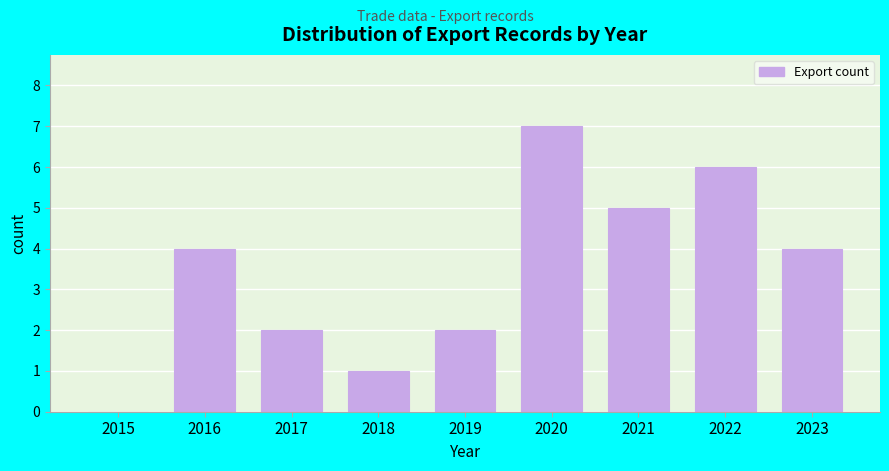

Reading left to right, extract all data points from this chart.

2015=0	2016=4	2017=2	2018=1	2019=2	2020=7	2021=5	2022=6	2023=4